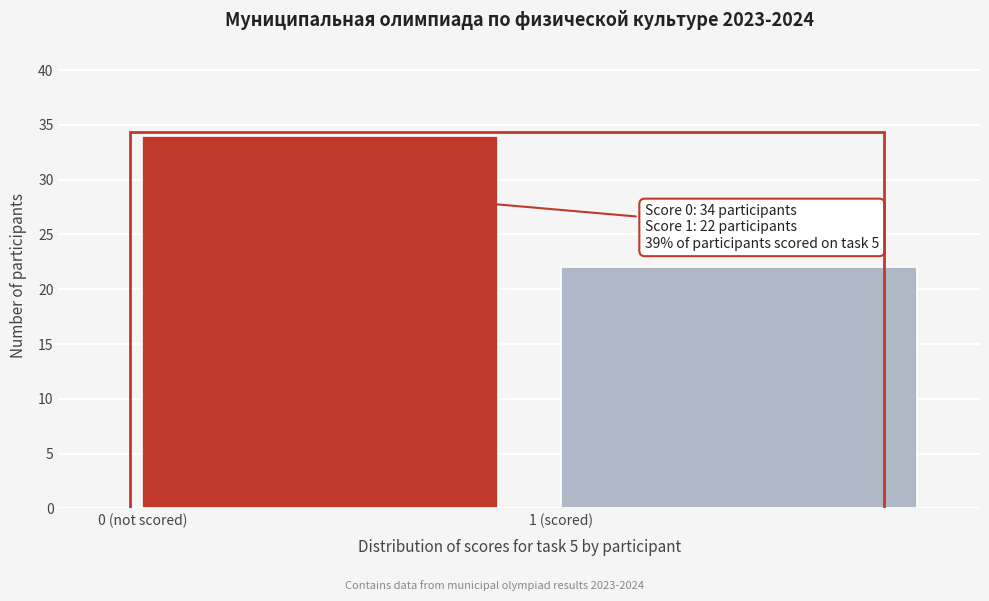

Reading left to right, list all the values displayed in this chart.

34	22